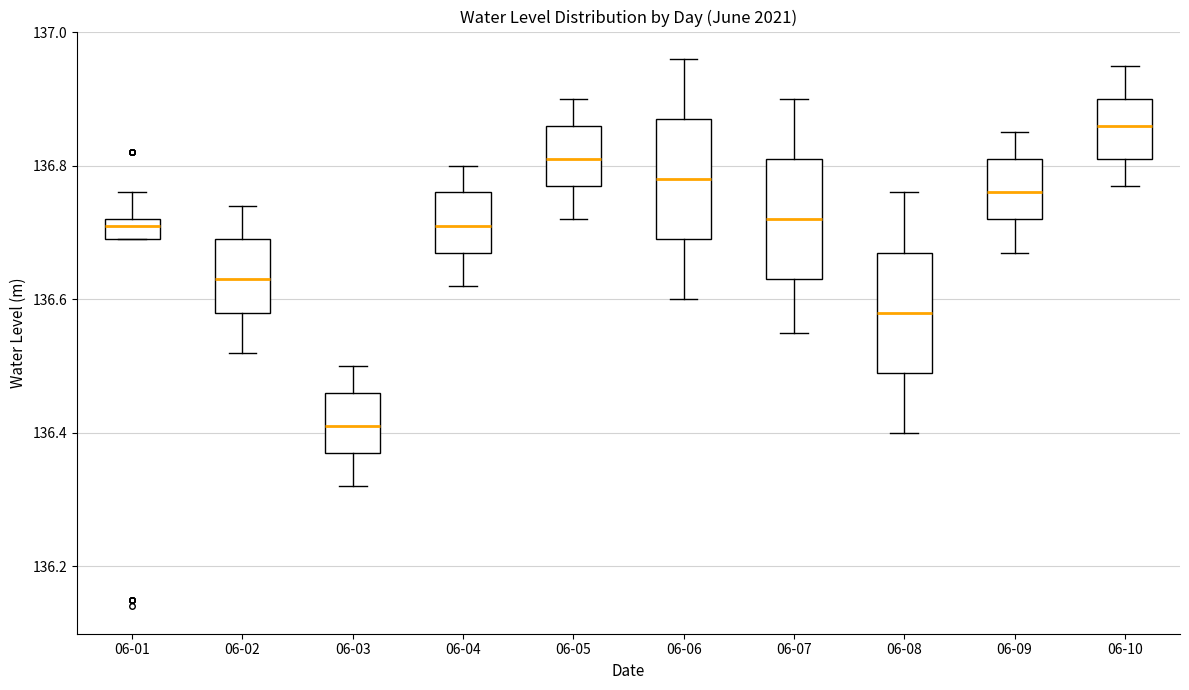

Reading left to right, transcribe this box plot: for each box, give where its median line is, the range the box spans, and where its two whiskers end, as read against the y-axis. The values are not printed on the chart, so give them approximately, as read against the axis.

06-01: median 136.72 (just below the box's upper edge), box 136.70 to 136.72, whiskers 136.70 to 136.76
06-02: median 136.64, box 136.58 to 136.70, whiskers 136.52 to 136.74
06-03: median 136.42, box 136.38 to 136.46, whiskers 136.32 to 136.50
06-04: median 136.72, box 136.68 to 136.76, whiskers 136.62 to 136.80
06-05: median 136.82, box 136.78 to 136.86, whiskers 136.72 to 136.90
06-06: median 136.78, box 136.70 to 136.88, whiskers 136.60 to 136.96
06-07: median 136.72, box 136.64 to 136.82, whiskers 136.56 to 136.90
06-08: median 136.58, box 136.50 to 136.68, whiskers 136.40 to 136.76
06-09: median 136.76, box 136.72 to 136.82, whiskers 136.68 to 136.86
06-10: median 136.86, box 136.82 to 136.90, whiskers 136.78 to 136.96